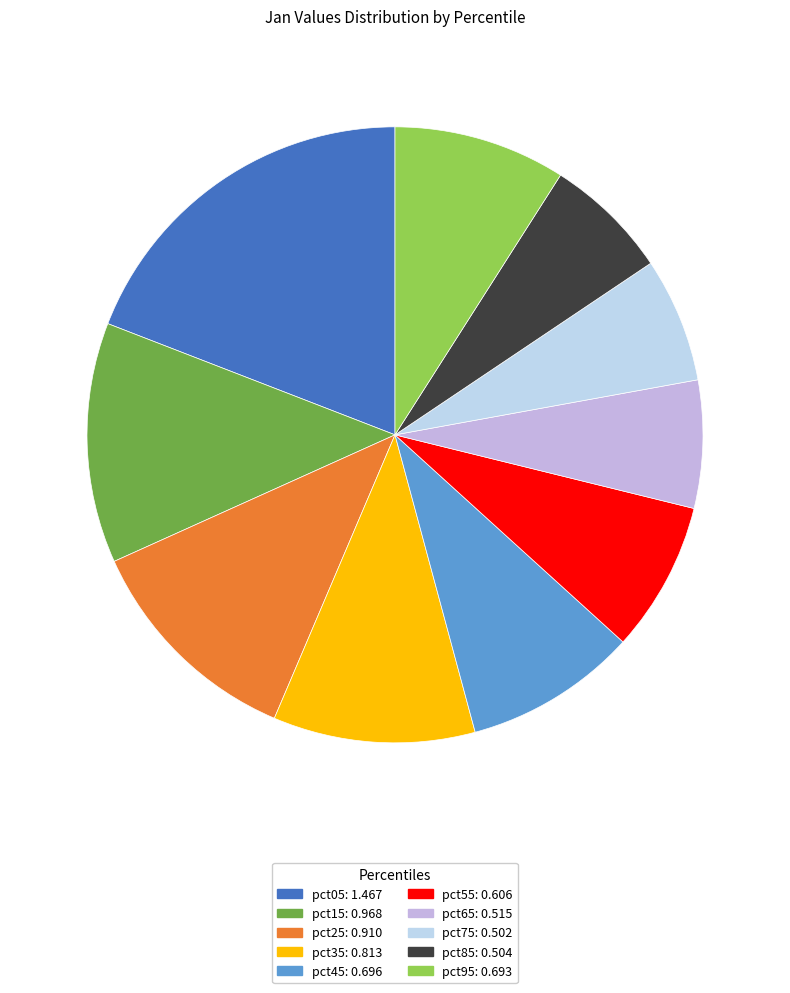

Approximately how many times larger is the value at pct15 compared to pct05?

0.7